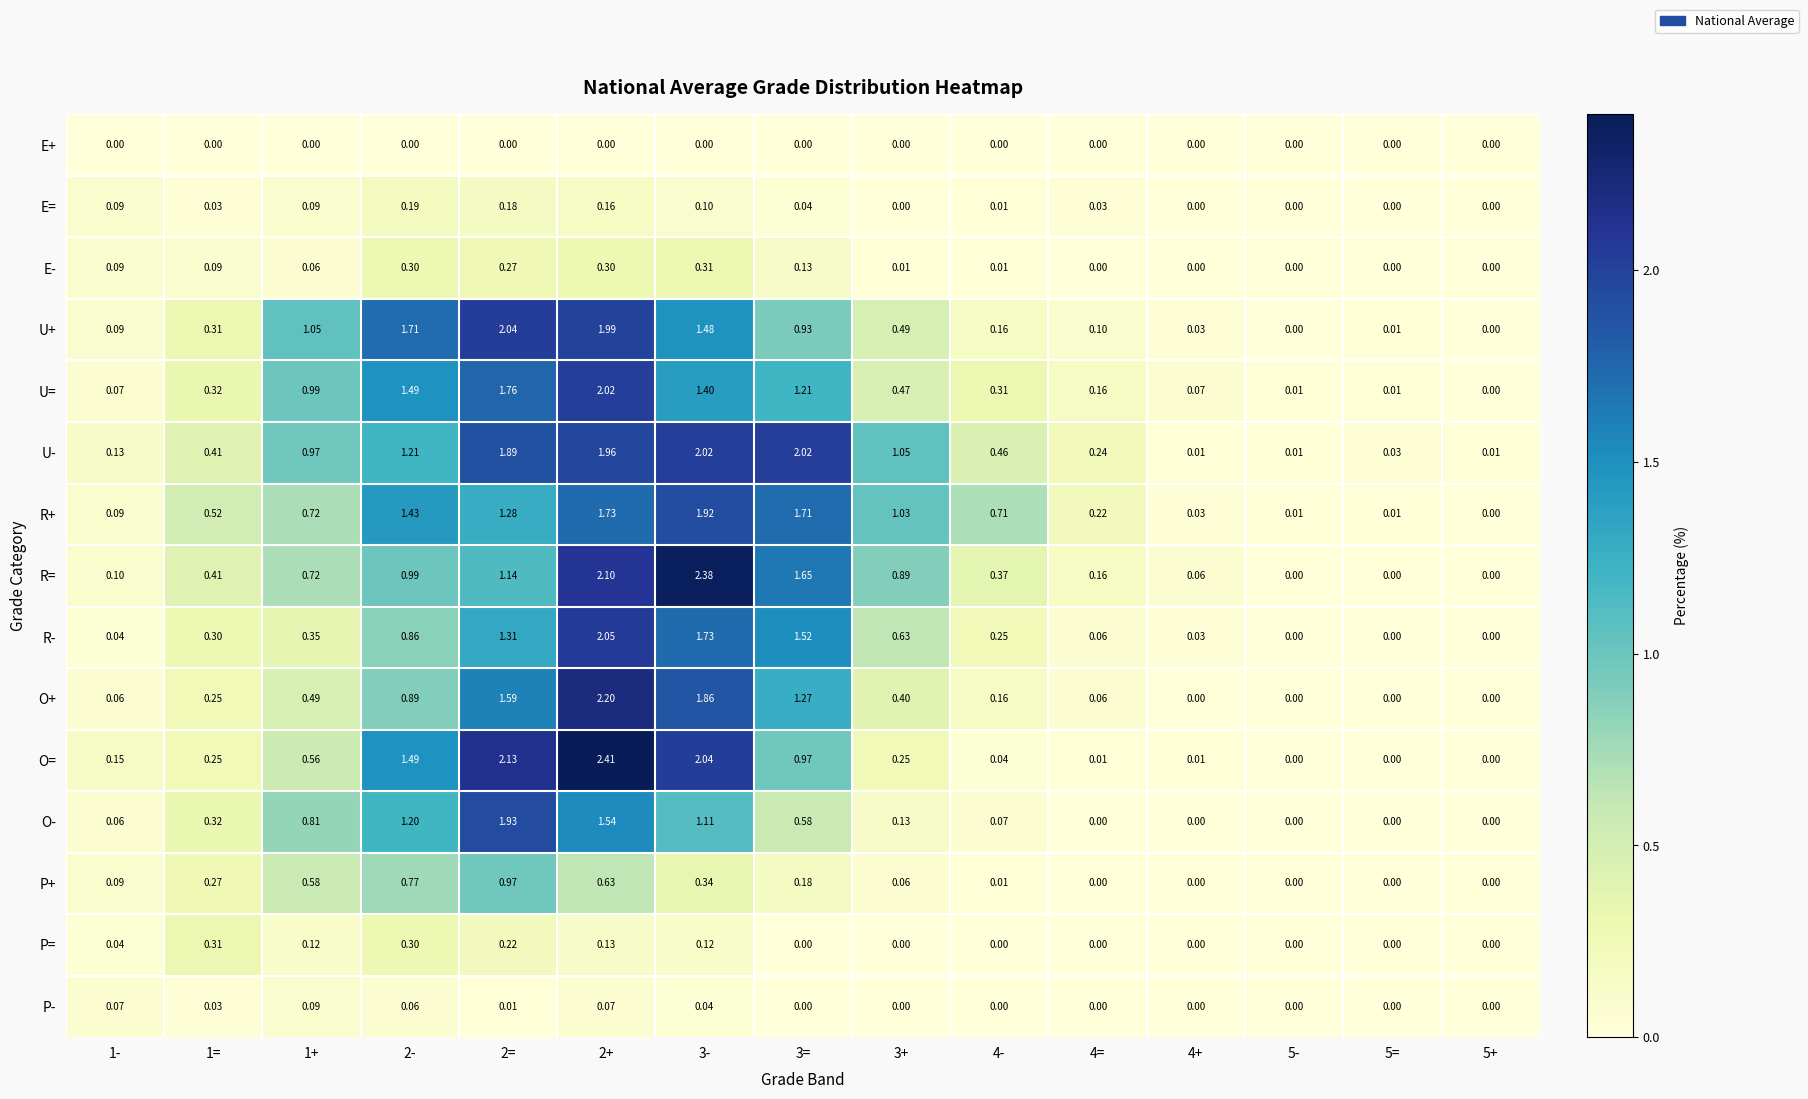

Between 1- and 3+, which series saw the biggest shift?

R+